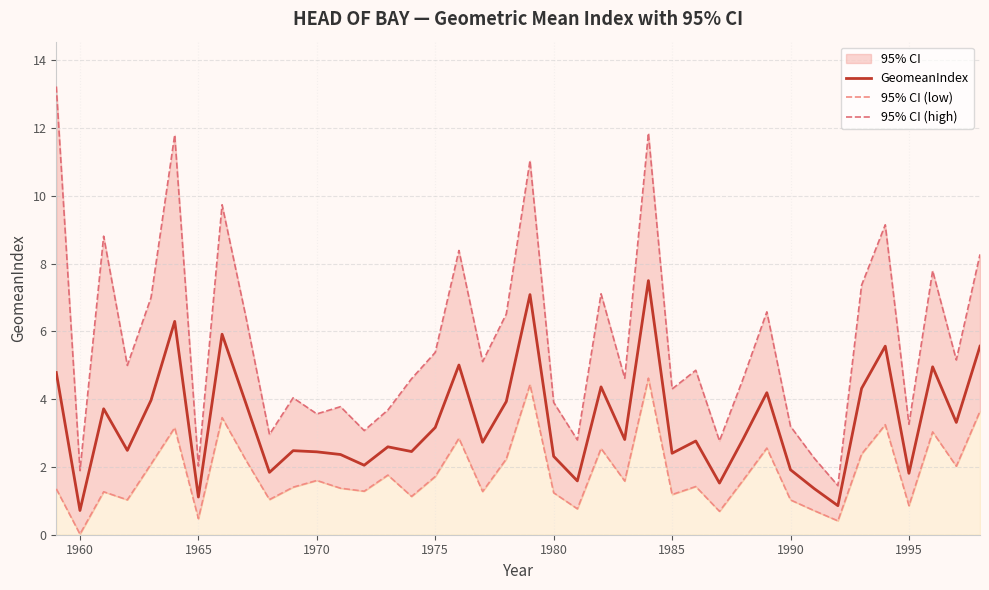

True or false: 95% CI (high) and 95% CI (low) cross at least once.

False